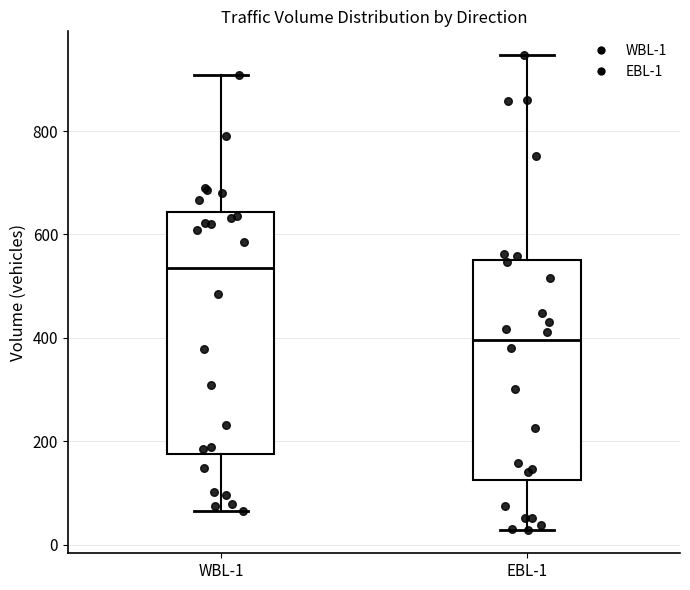

Which box has the lowest median line?

EBL-1